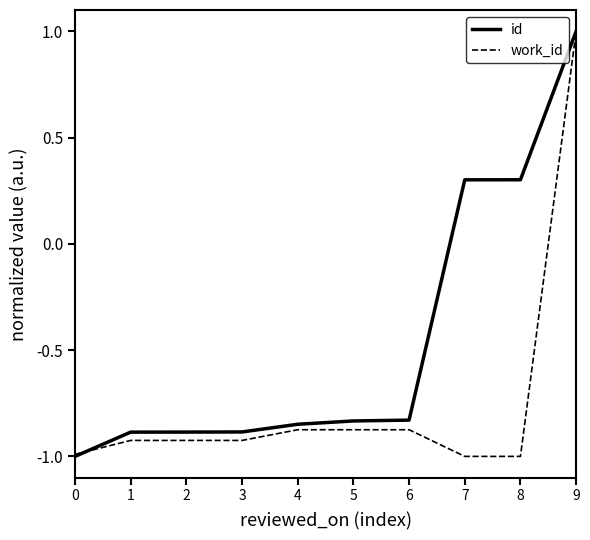

How many lines are shown in the chart?

2